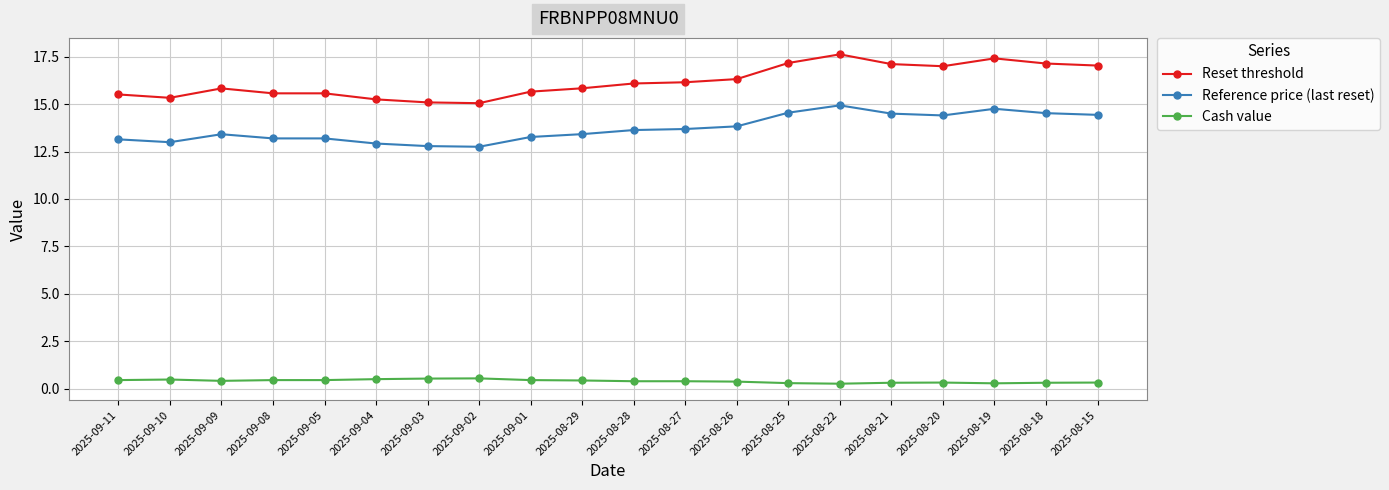

Does the chart have visible grid lines?

Yes